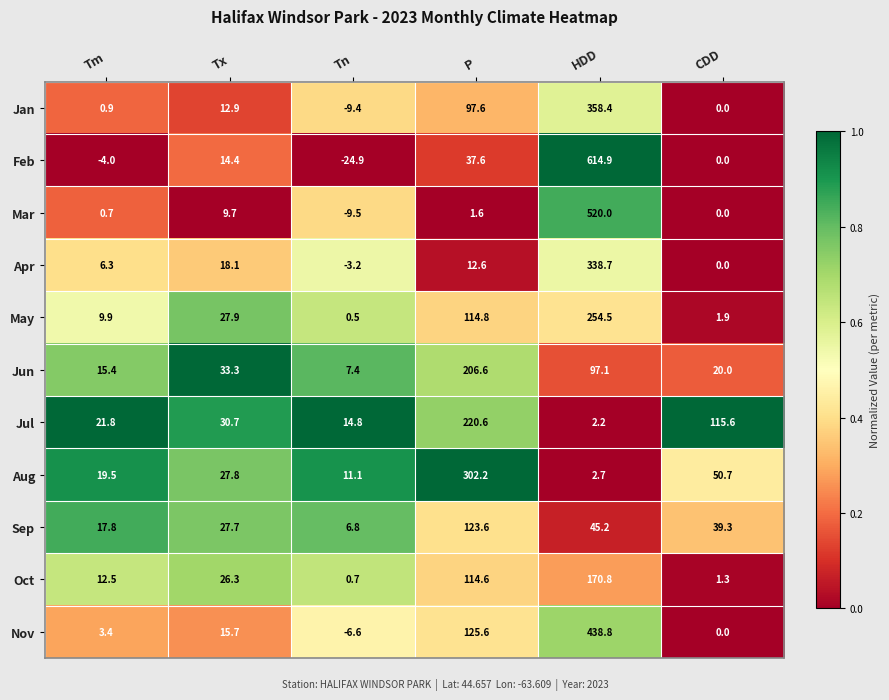

Which category has the lowest value across all series?

Tn